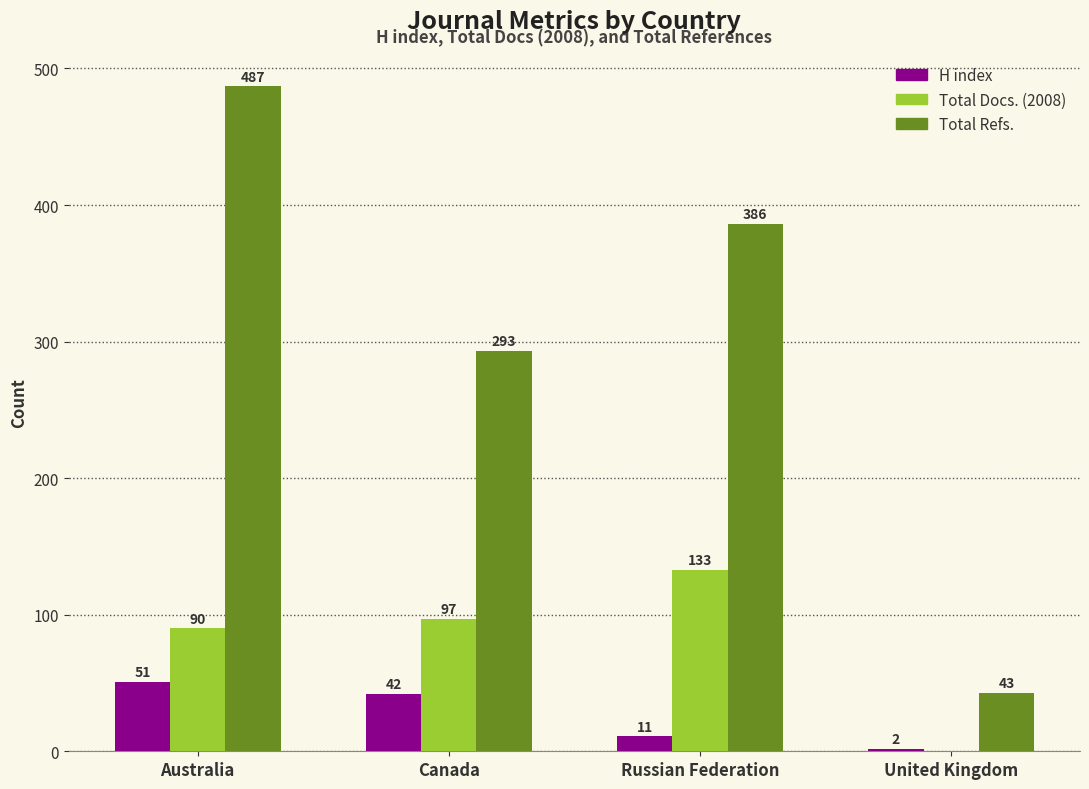

Are the bars grouped side by side (vs. stacked)?

Yes